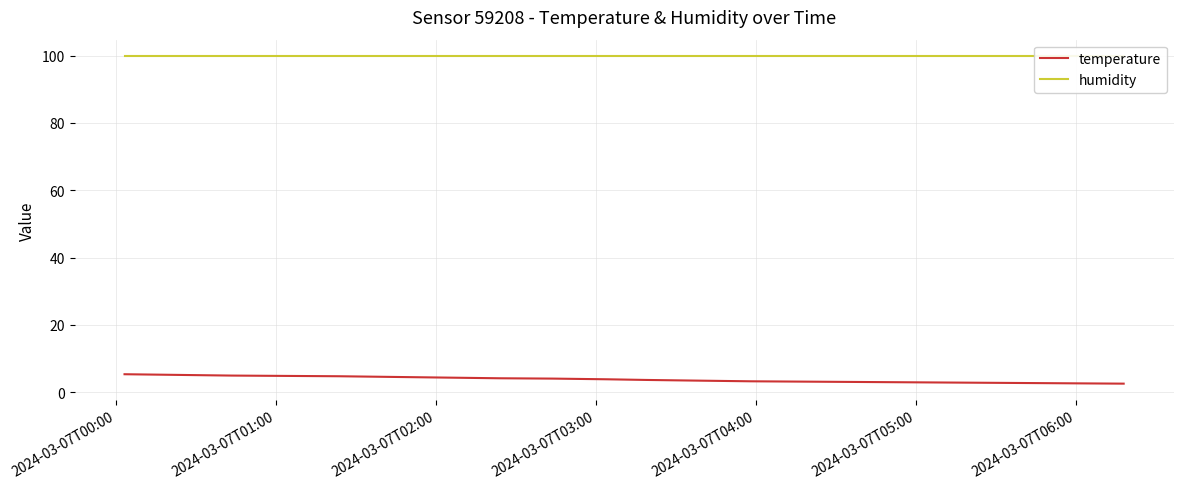

What is the highest value of the temperature series?

5.3